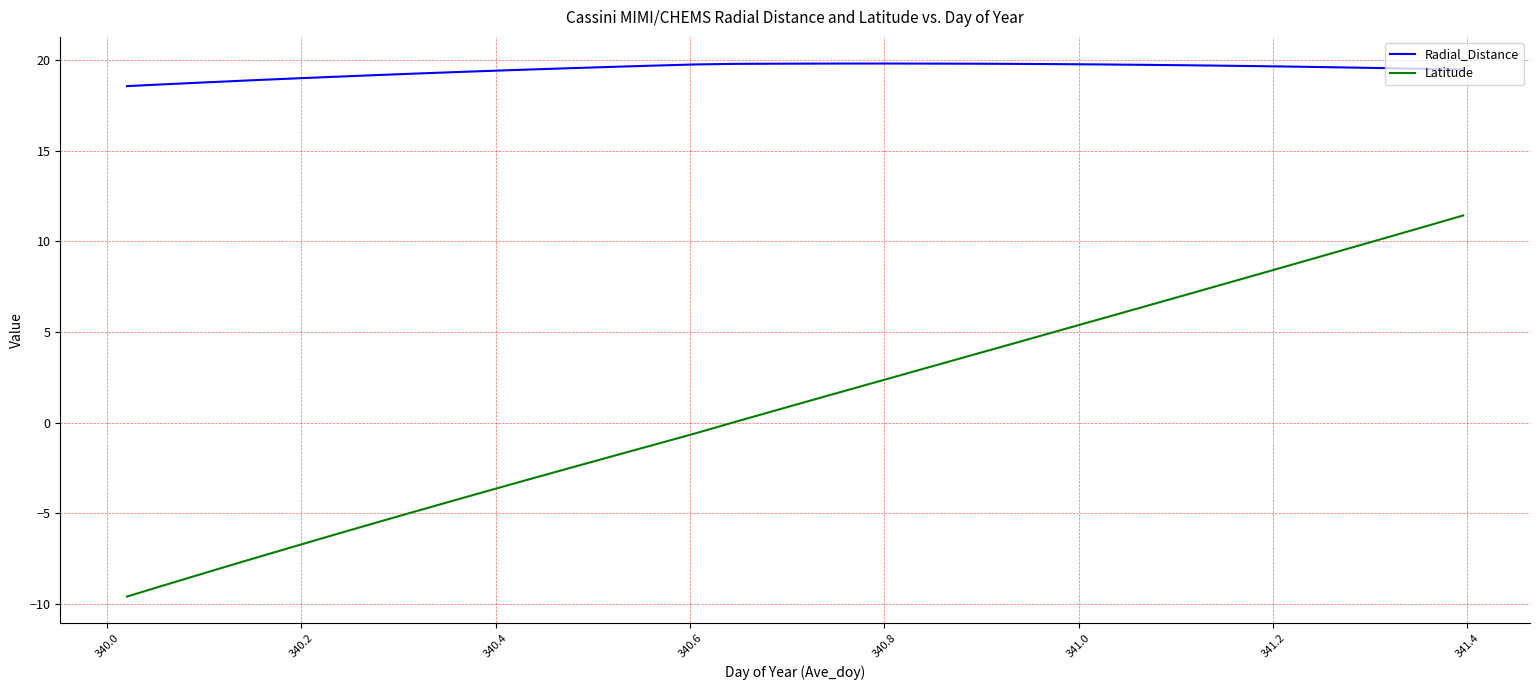

What is the sum of all Radial_Distance values?

662.2